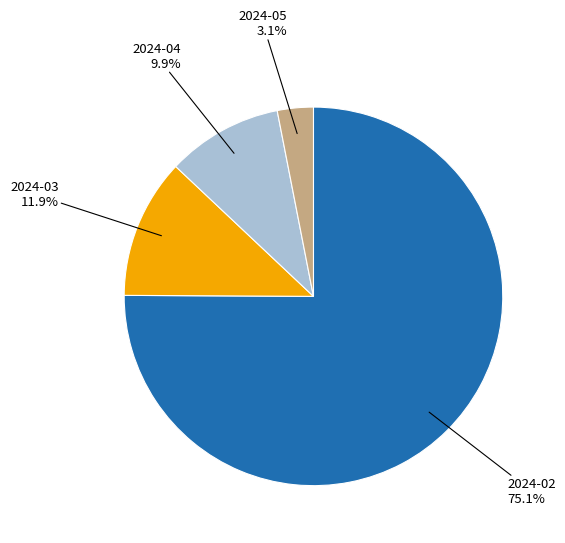

Is there a majority slice in this chart?

Yes